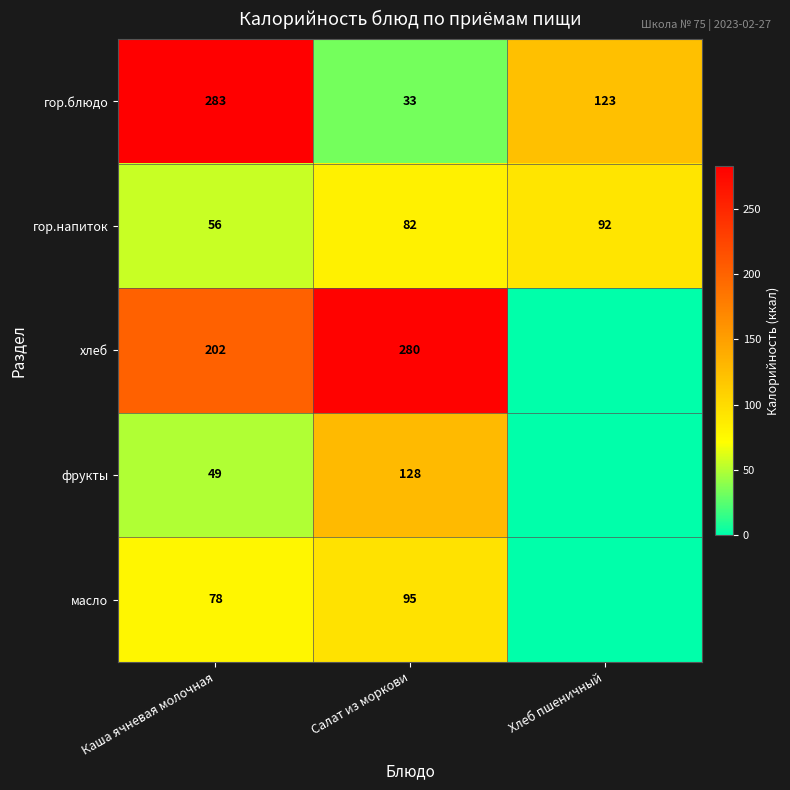

Between Каша ячневая молочная and Салат из моркови, which series saw the biggest shift?

гор.блюдо